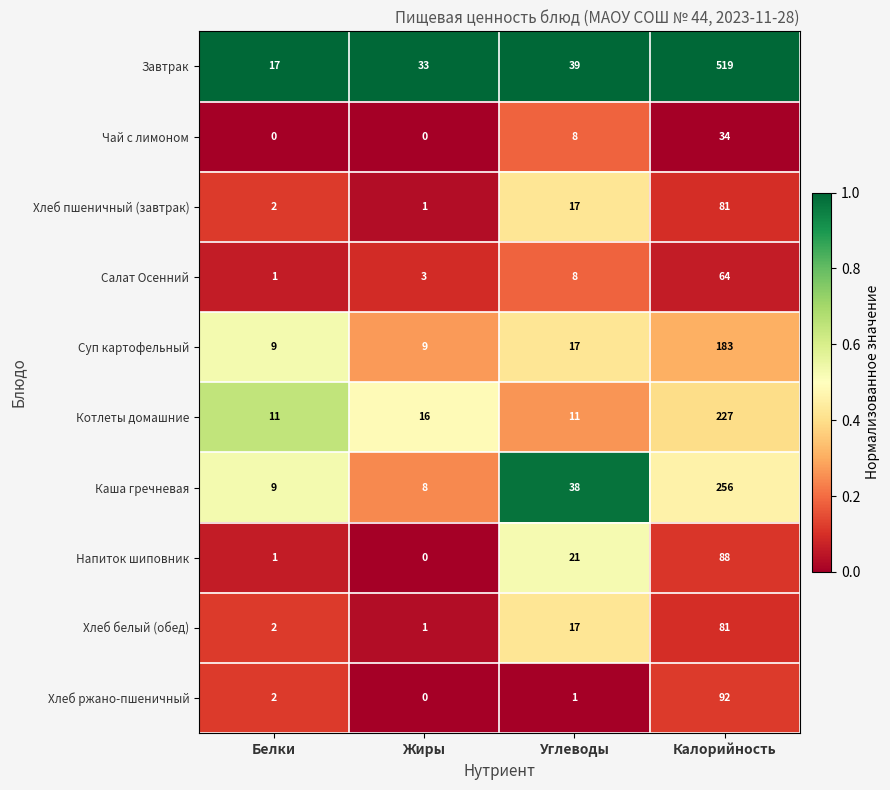

At how many categories does at least one series exceed 0?

4